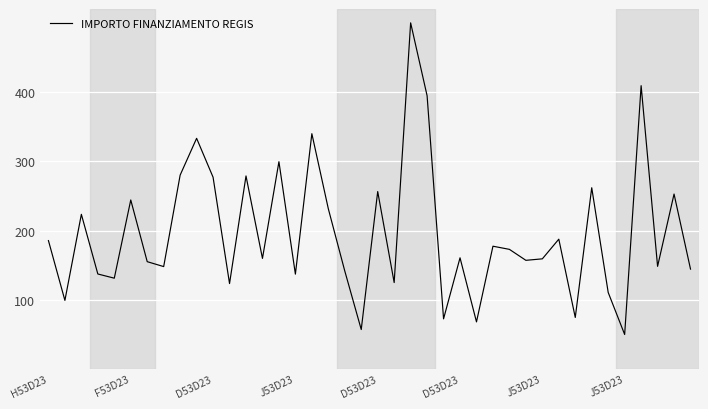

What is the difference between the maximum and minimum values?

450.0